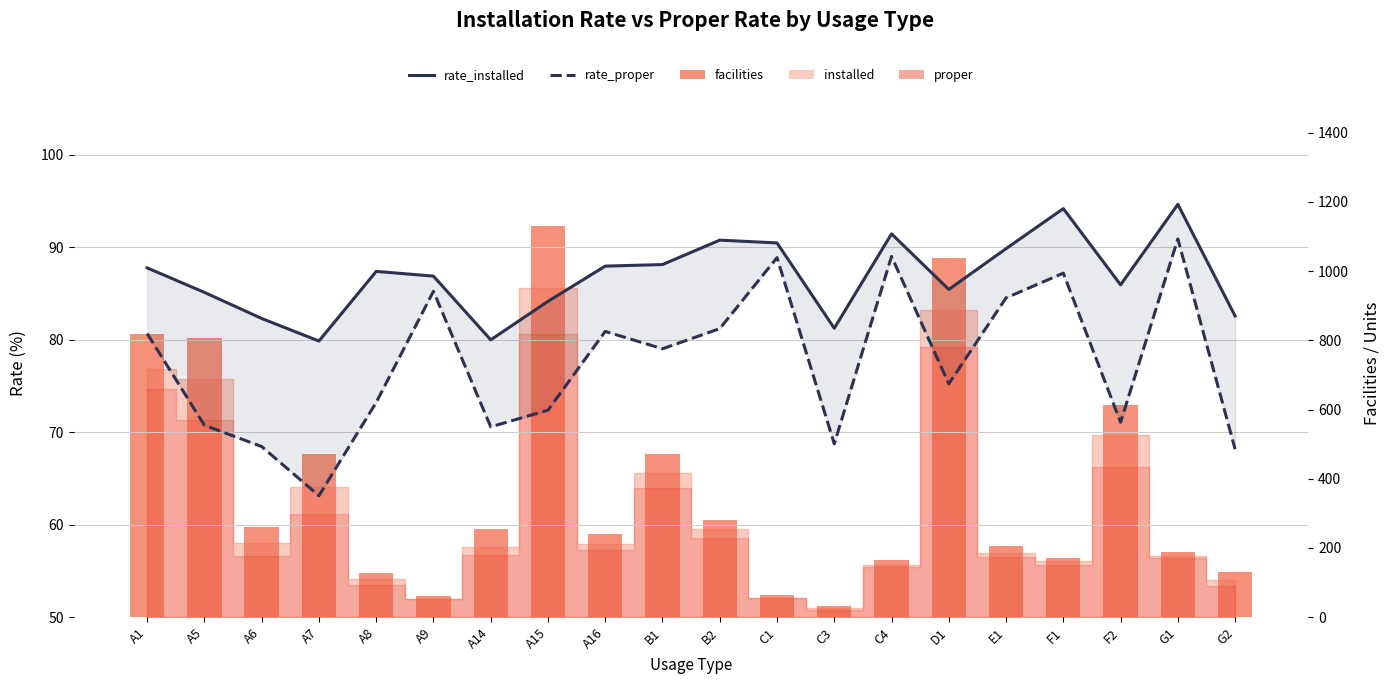

The value of facilities at B2 is 423.2. True or false?

False